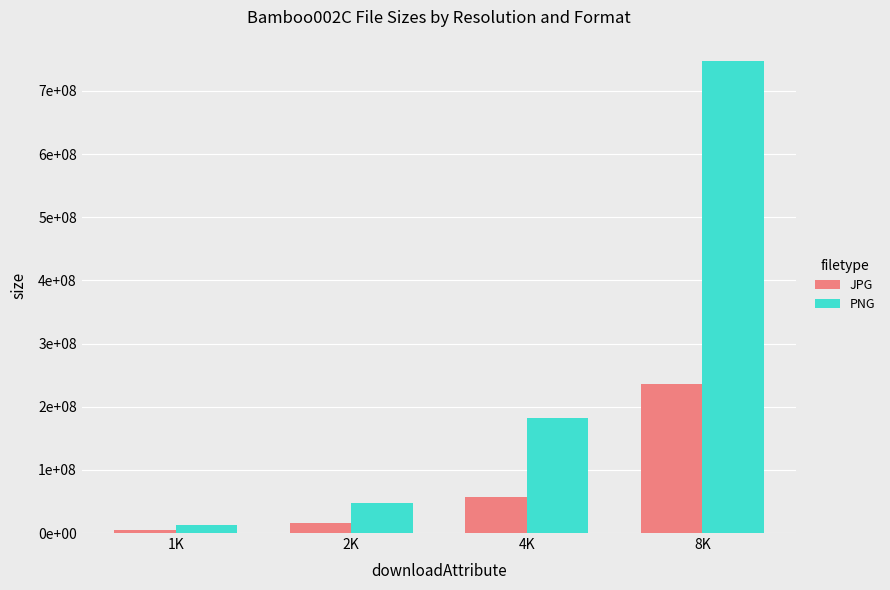

Between 2K and 4K, which series saw the biggest shift?

PNG